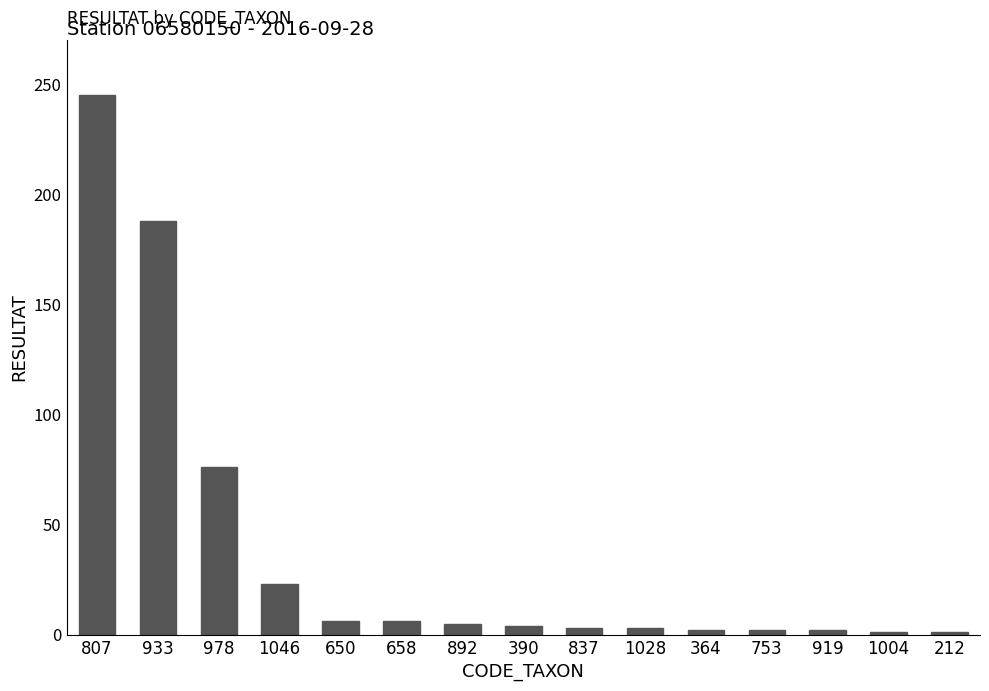

Where does the data first go above 4?

807